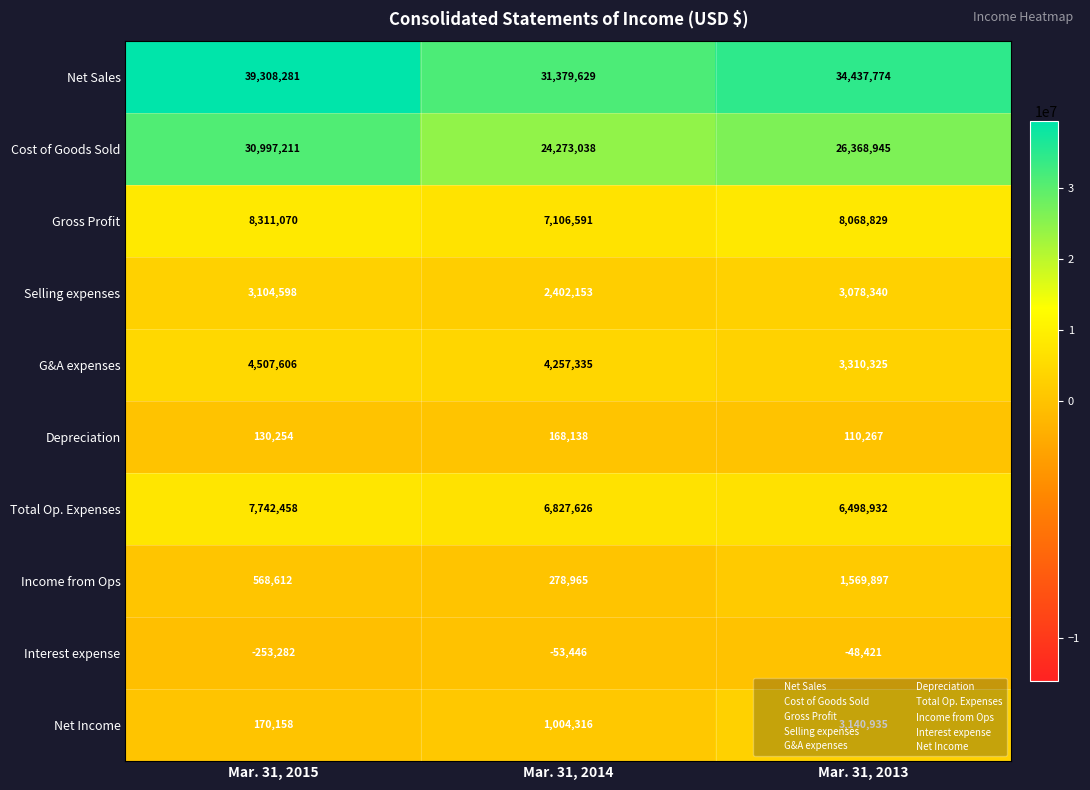

At Mar. 31, 2013, list the series in order from largest to smallest.

Net Sales, Cost of Goods Sold, Gross Profit, Total Op. Expenses, G&A expenses, Net Income, Selling expenses, Income from Ops, Depreciation, Interest expense